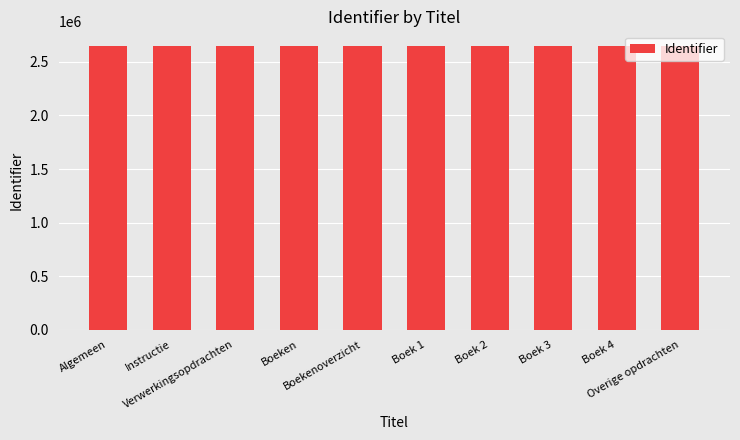

The value at Instructie is 2652948. True or false?

True